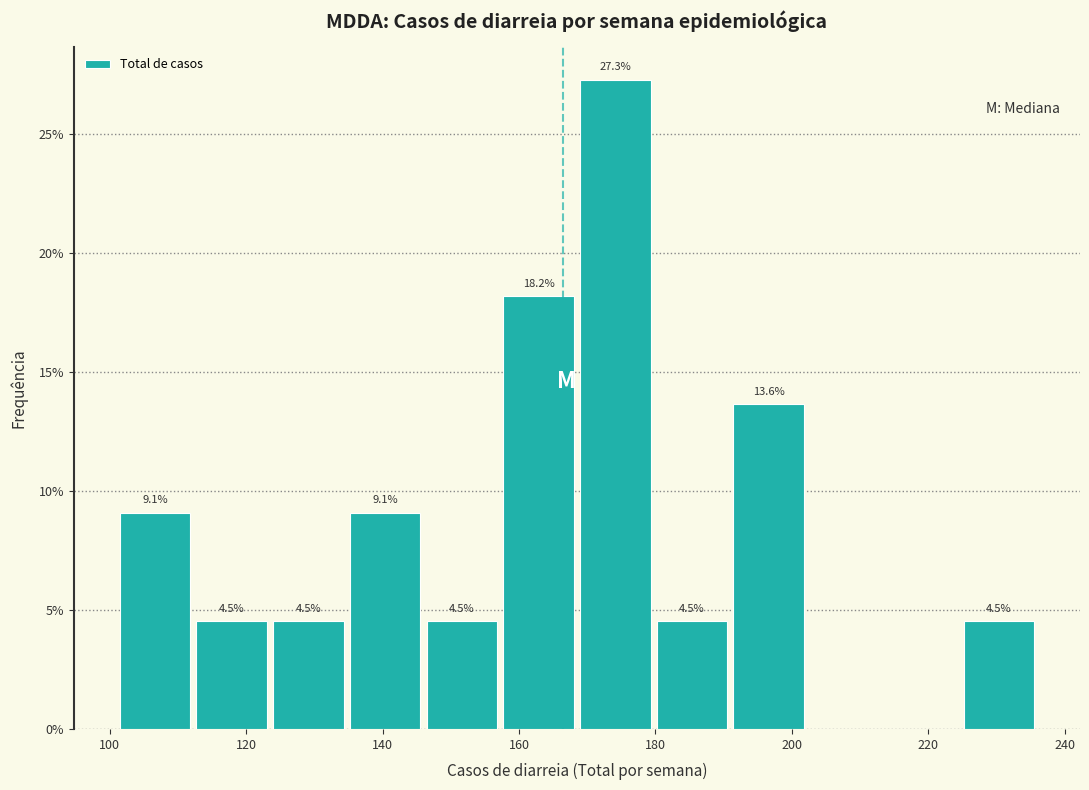

Over which range of the x-axis is the bar tallest?

168 to 180